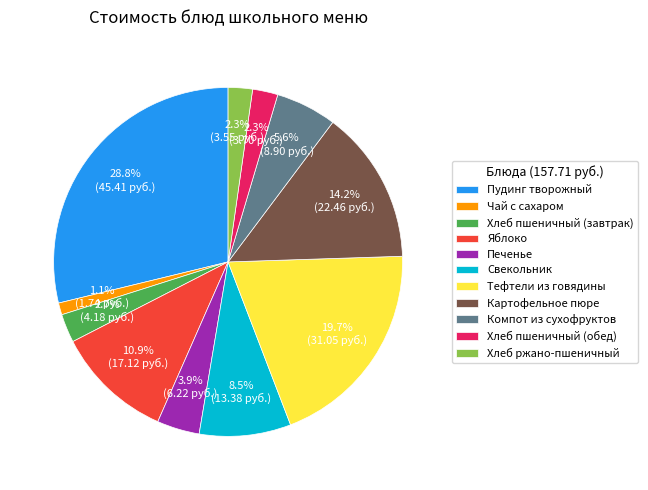

To the nearest percent, what percentage of the pie is Хлеб ржано-пшеничный?

2%